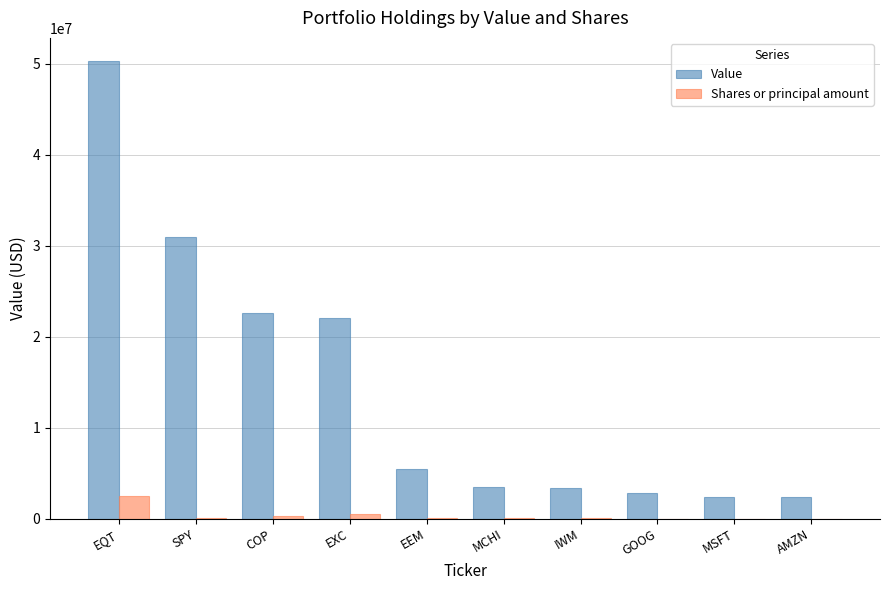

Which series has the largest total across all categories?

Value